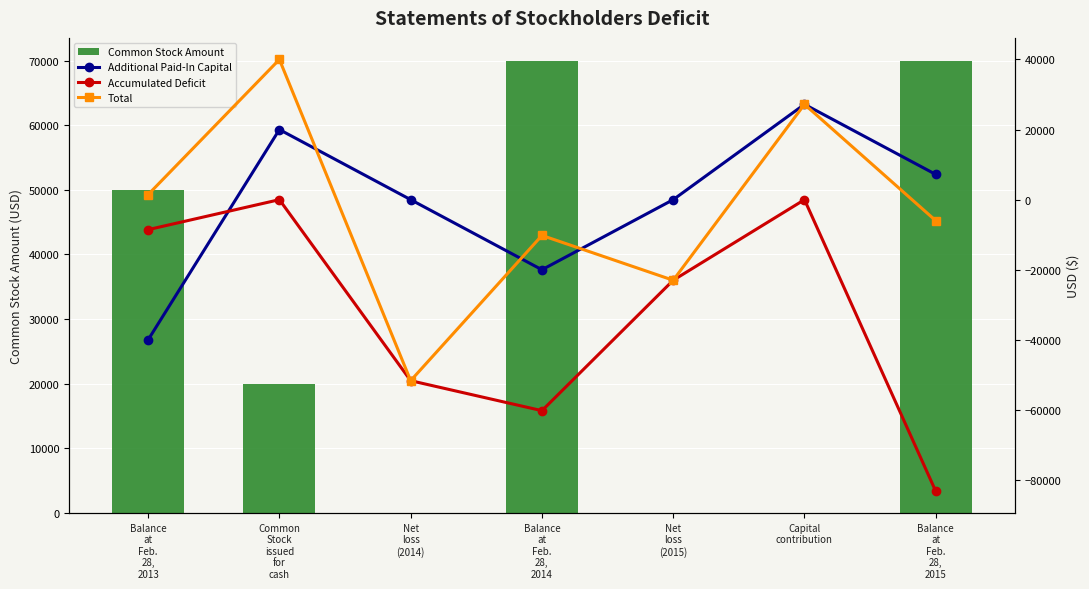

Count the Total values in the range -22995 to 27202.

5